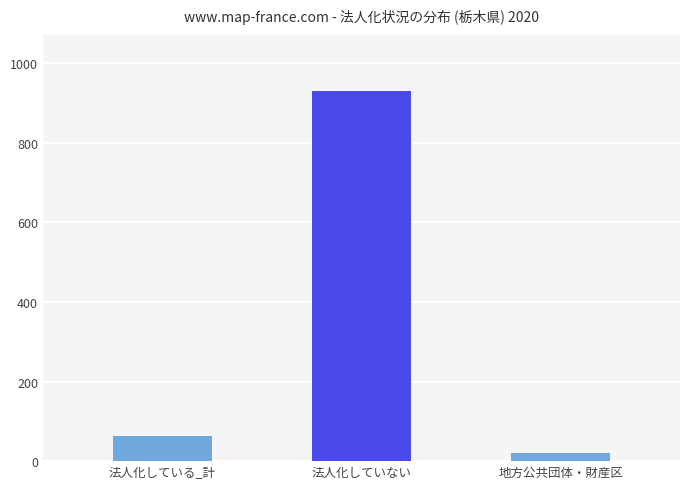

What is the difference between the maximum and minimum values?

911